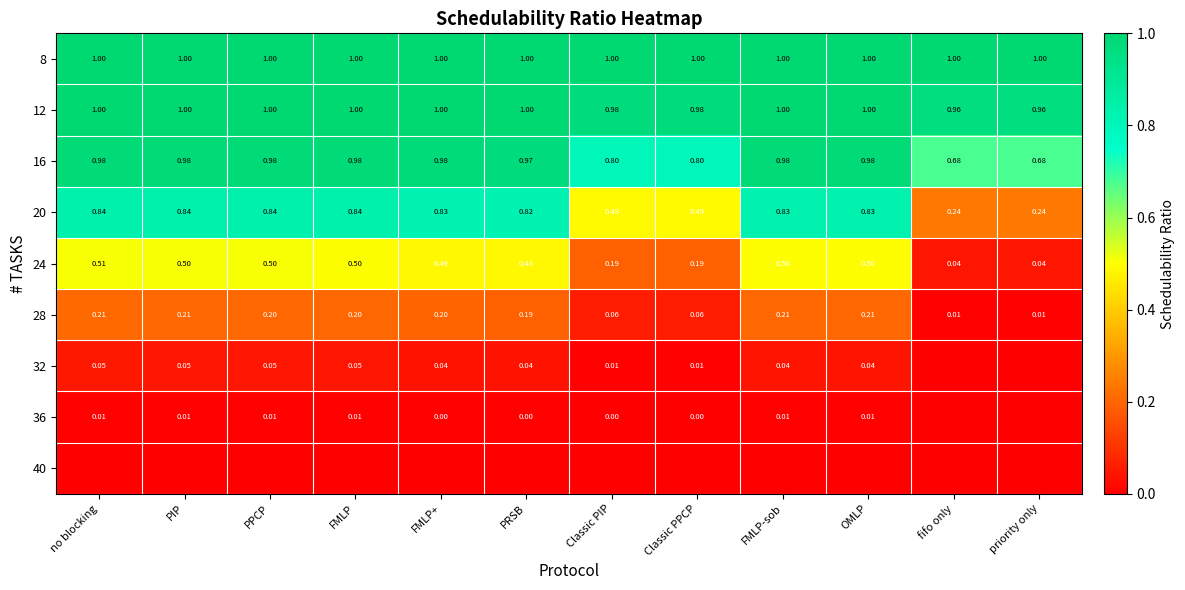

List the labels in order of 40 value, smallest first.

no blocking, PIP, PPCP, FMLP, FMLP+, PRSB, Classic PIP, Classic PPCP, FMLP-sob, OMLP, fifo only, priority only